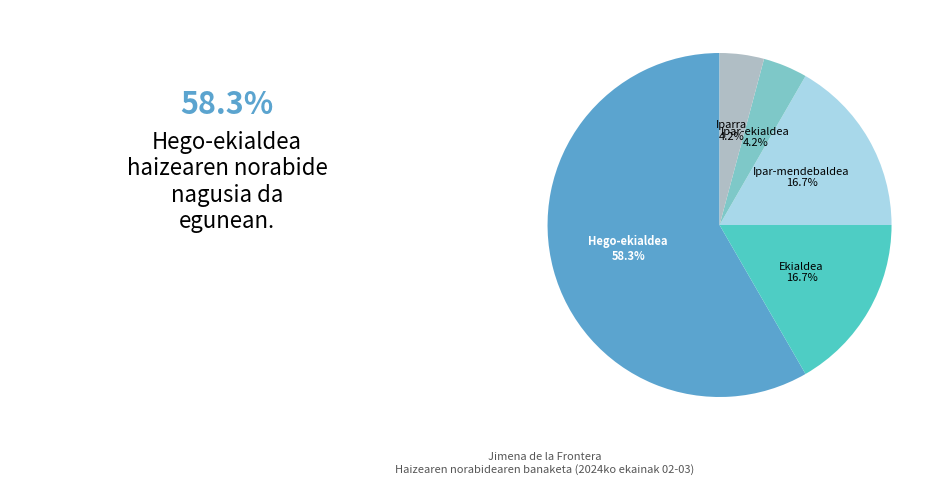

Does any single category account for the majority?

Yes